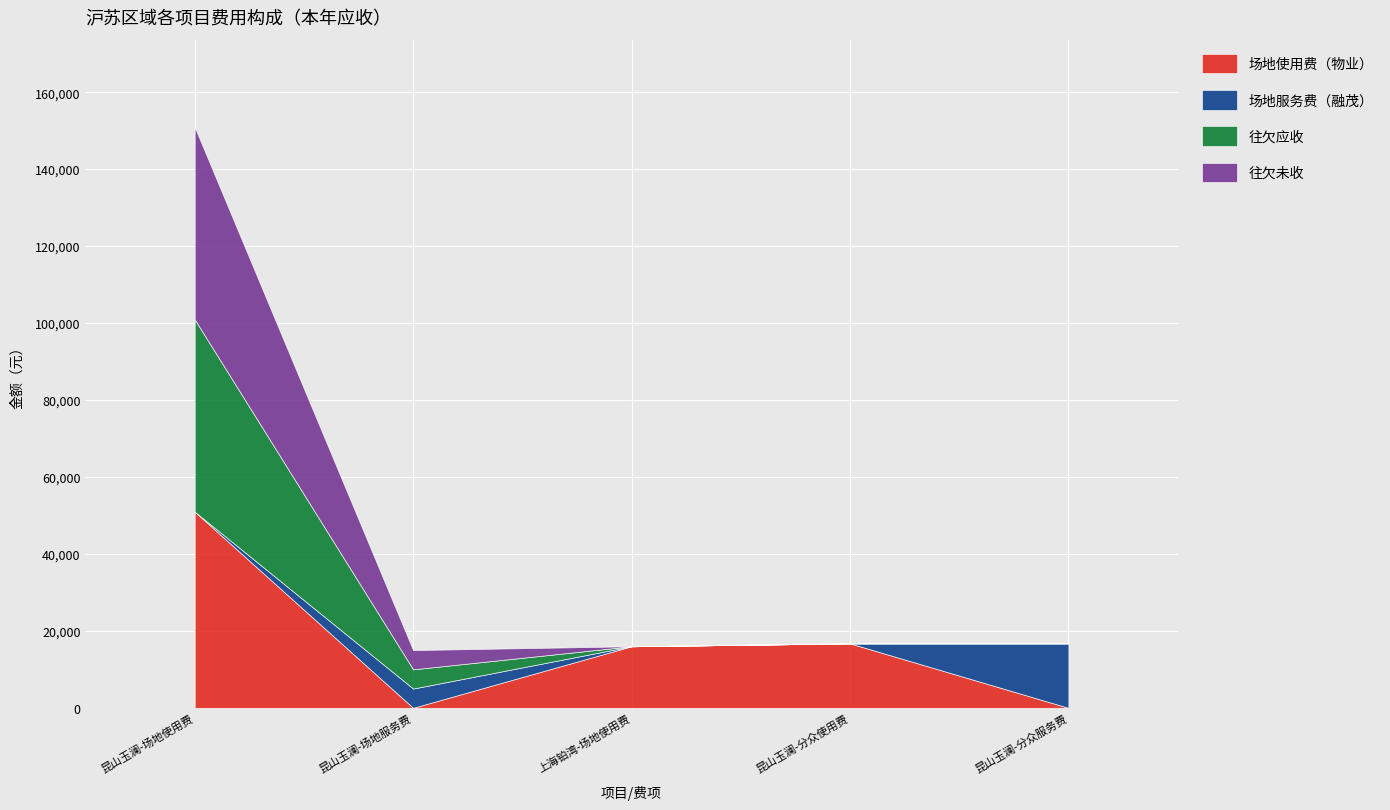

True or false: 场地使用费（物业） and 场地服务费（融茂） cross at least once.

True